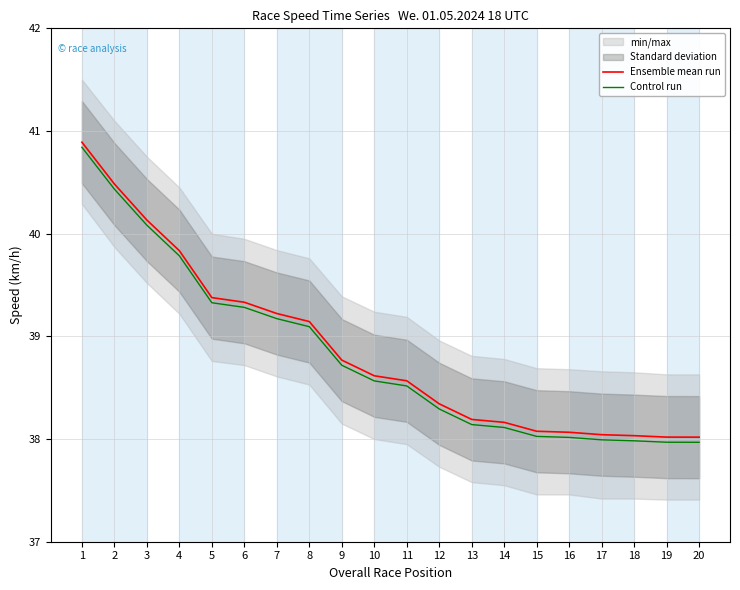

Which series has the widest spread of values?

Ensemble mean run